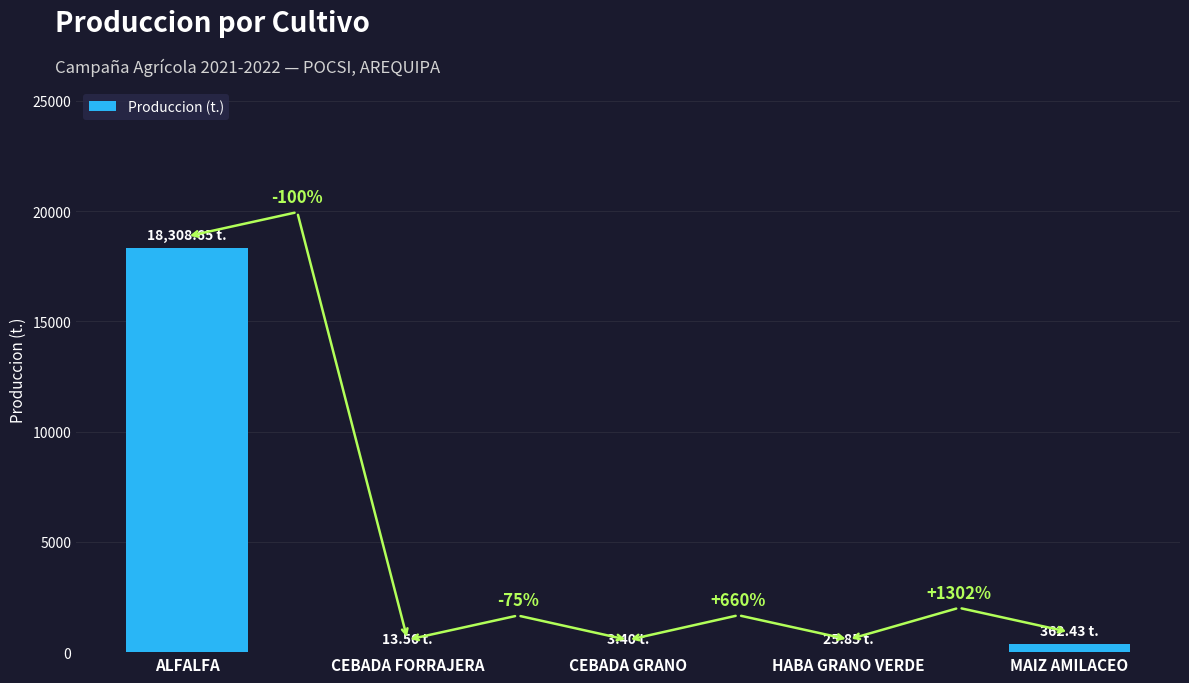

What is the label of the 2nd bar from the left?

CEBADA FORRAJERA